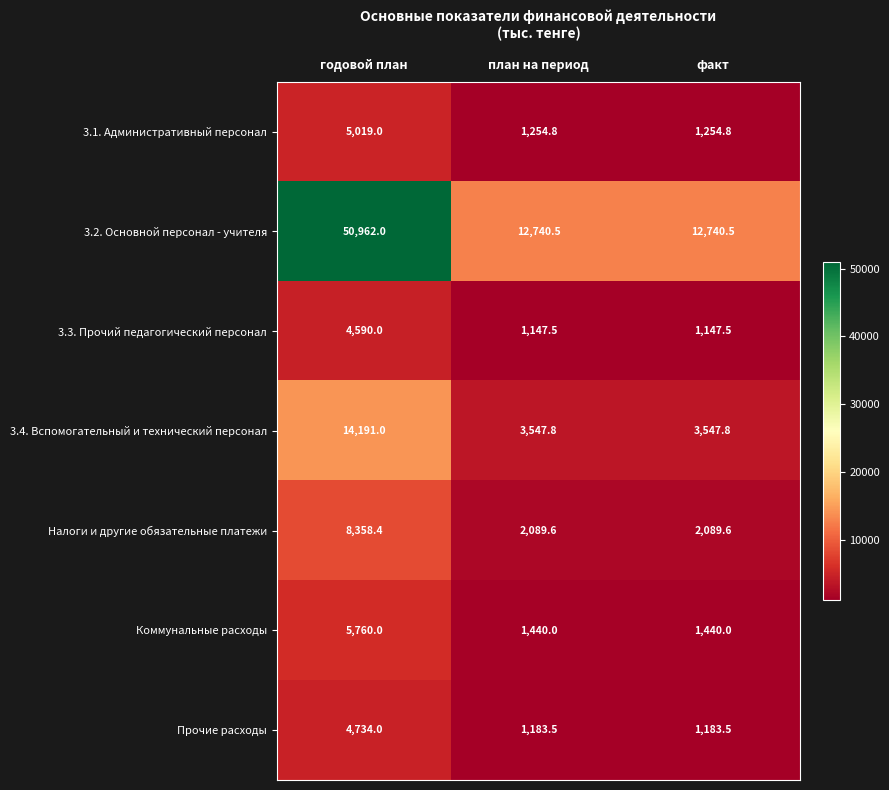

At which category is the sum across all series the highest?

годовой план